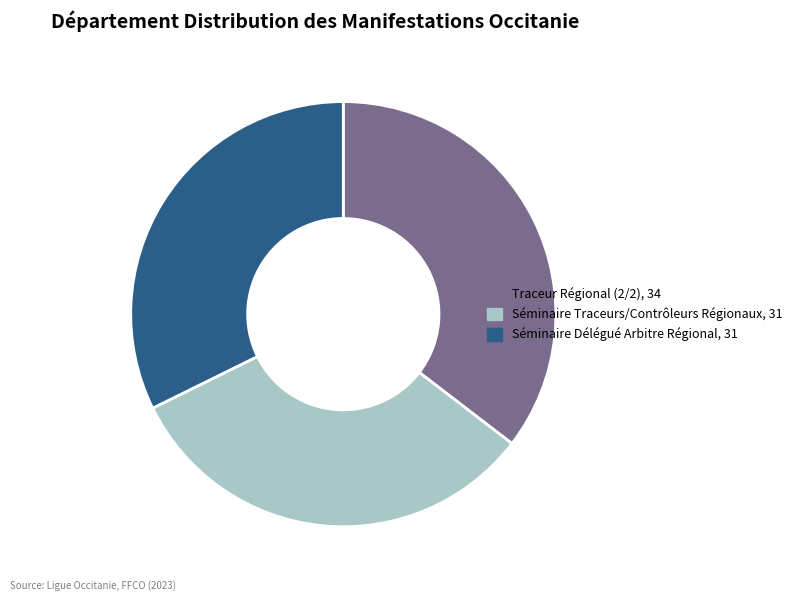

True or false: Séminaire Traceurs/Contrôleurs Régionaux accounts for 32% of the total.

True